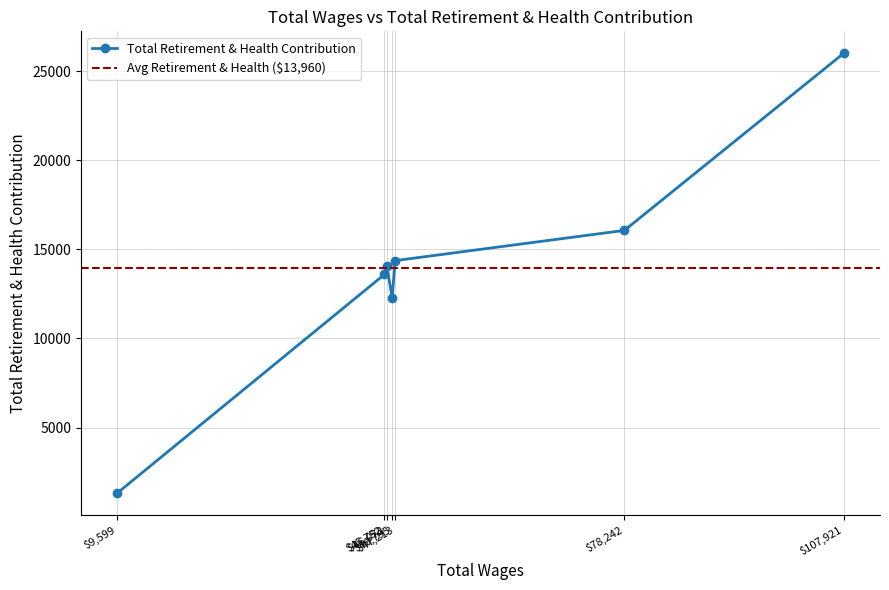

What is the ratio of the value at 46072.0 to the value at 46795.0?

1.1